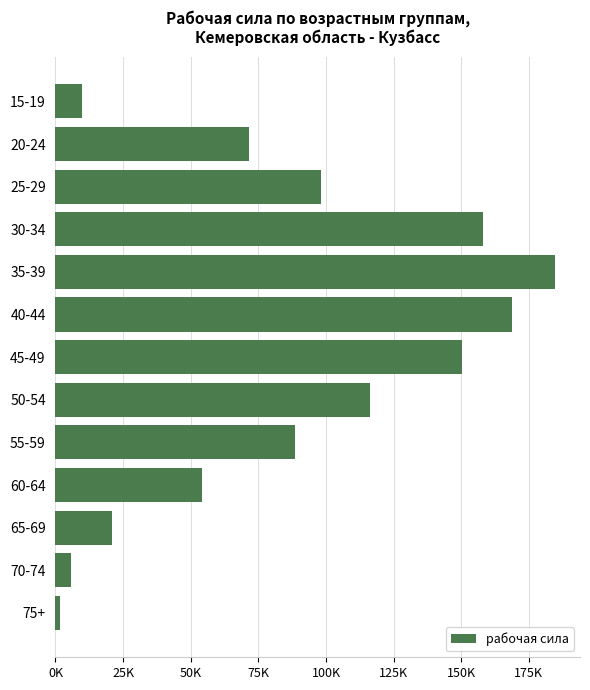

Which label corresponds to the smallest value in the chart?

75+